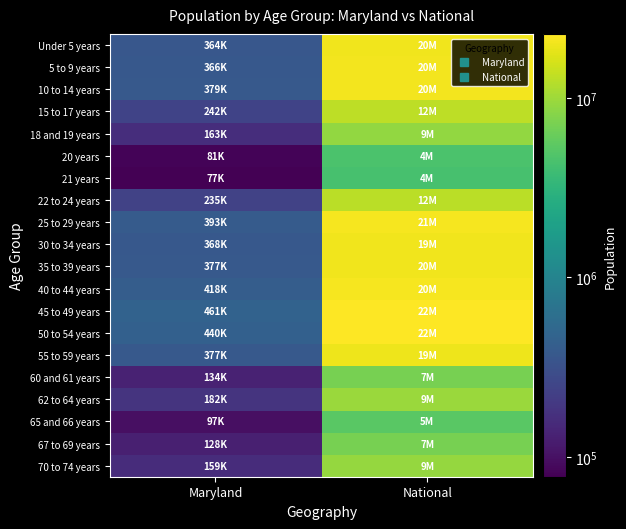

Reading right to left, what are all the values shown in this chart?

Under 5 years: National=20201362	Maryland=364488
5 to 9 years: National=20348657	Maryland=366868
10 to 14 years: National=20677194	Maryland=379029
15 to 17 years: National=12954254	Maryland=242579
18 and 19 years: National=9086089	Maryland=163662
20 years: National=4519129	Maryland=81013
21 years: National=4354294	Maryland=77465
22 to 24 years: National=12712576	Maryland=235220
25 to 29 years: National=21101849	Maryland=393548
30 to 34 years: National=19962099	Maryland=368494
35 to 39 years: National=20179642	Maryland=377409
40 to 44 years: National=20890964	Maryland=418163
45 to 49 years: National=22708591	Maryland=461585
50 to 54 years: National=22298125	Maryland=440619
55 to 59 years: National=19664805	Maryland=377989
60 and 61 years: National=7113727	Maryland=134879
62 to 64 years: National=9704197	Maryland=182900
65 and 66 years: National=5319902	Maryland=97978
67 to 69 years: National=7115361	Maryland=128618
70 to 74 years: National=9278166	Maryland=159761